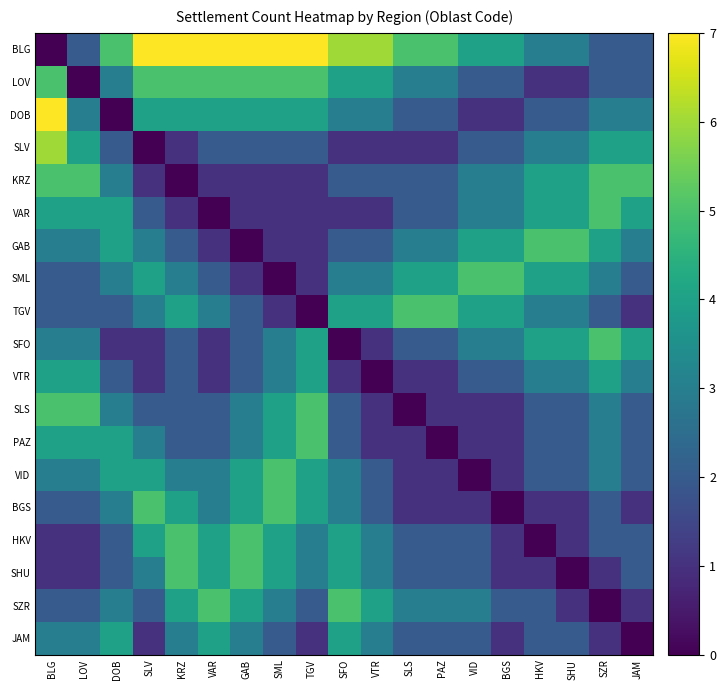

What is the difference between the highest and lowest values at JAM?

5